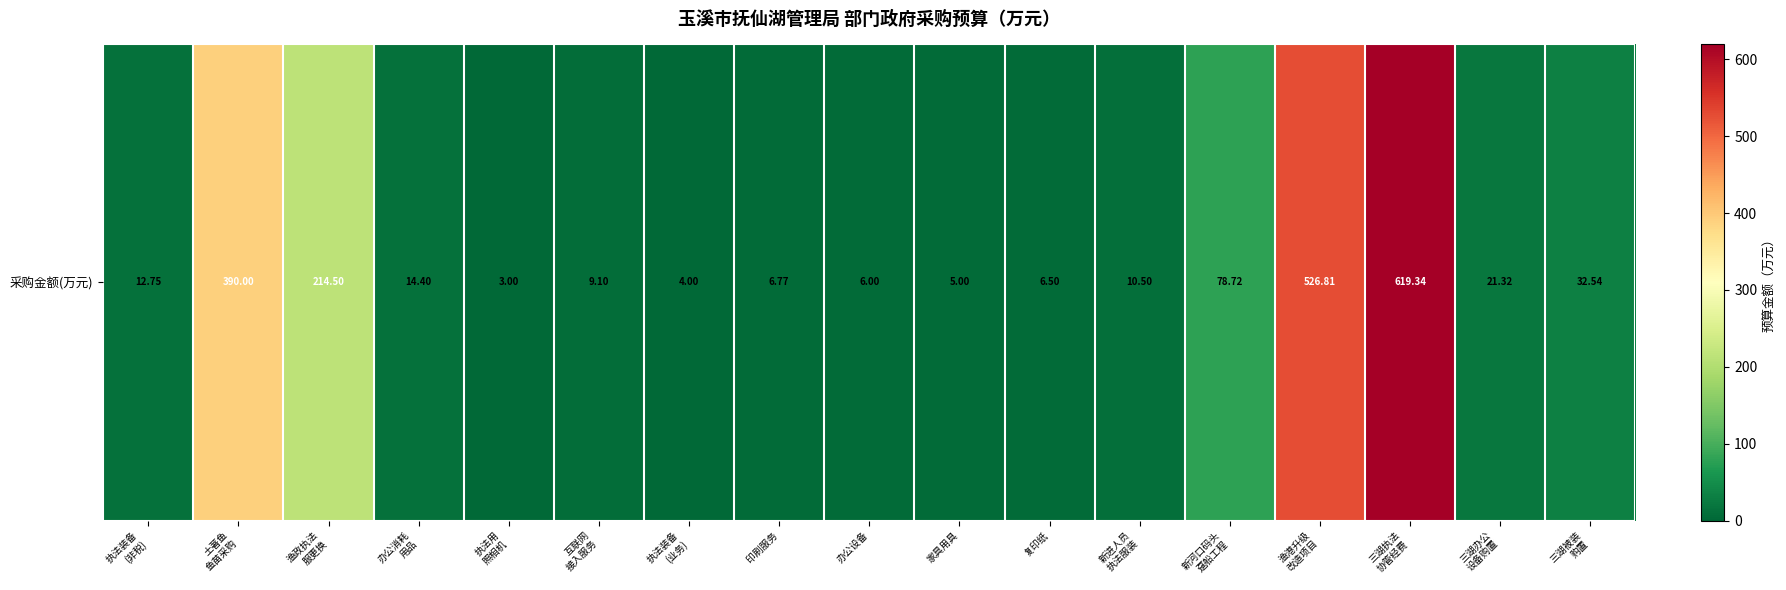

Rank the categories by value from highest to lowest.

三湖执法
协管经费, 渔港升级
改造项目, 土著鱼
鱼苗采购, 渔政执法
服更换, 新河口码头
趸船工程, 三湖被装
购置, 三湖办公
设备购置, 办公消耗
用品, 执法装备
(非税), 新进人员
执法服装, 互联网
接入服务, 印刷服务, 复印纸, 办公设备, 家具用具, 执法装备
(业务), 执法用
照相机